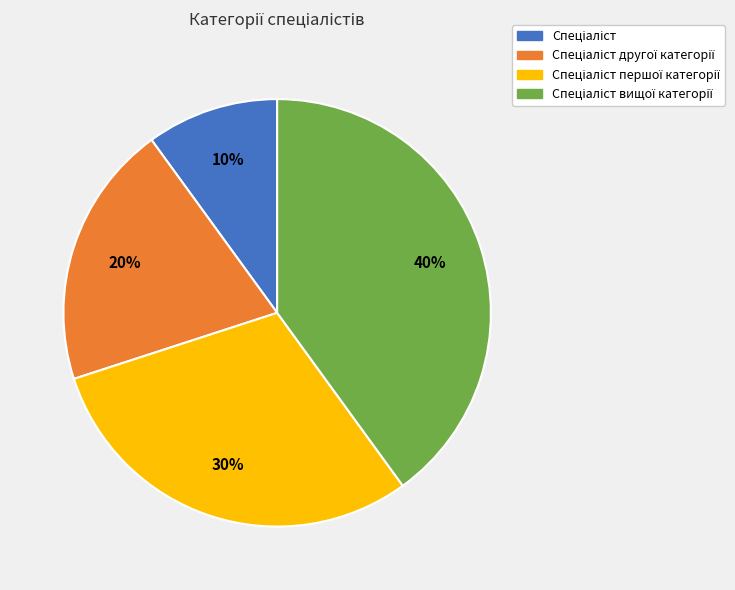

Is there a majority slice in this chart?

No